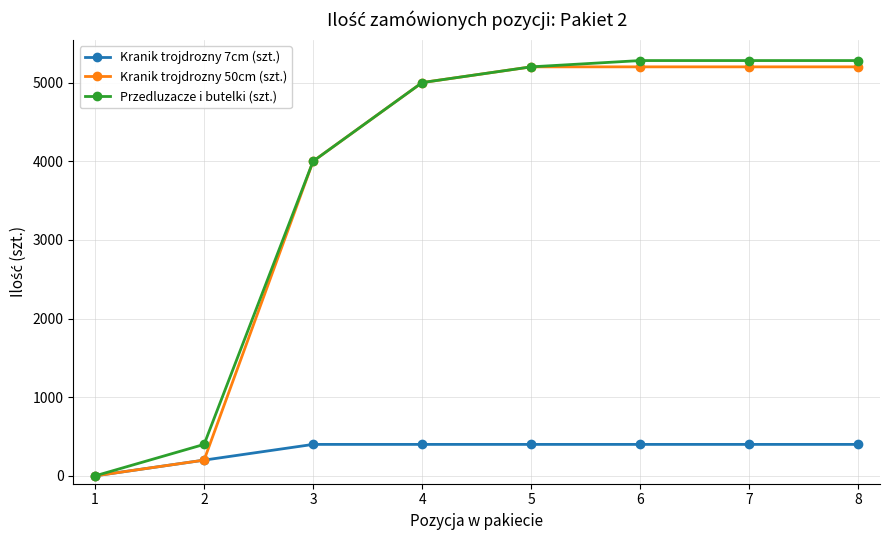

Which series has the largest range (max minus min)?

Przedluzacze i butelki (szt.)